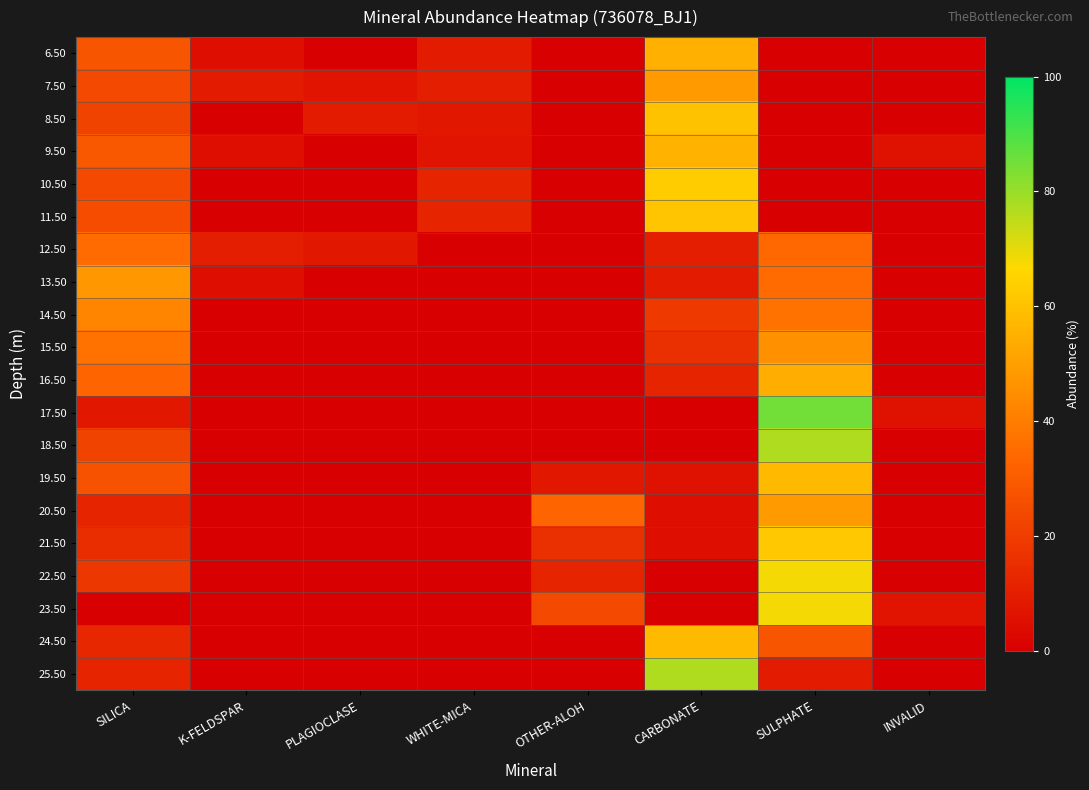

At SILICA, list the series in order from smallest to largest.

23.50, 17.50, 20.50, 25.50, 24.50, 21.50, 22.50, 8.50, 18.50, 7.50, 10.50, 11.50, 19.50, 6.50, 9.50, 16.50, 12.50, 15.50, 14.50, 13.50